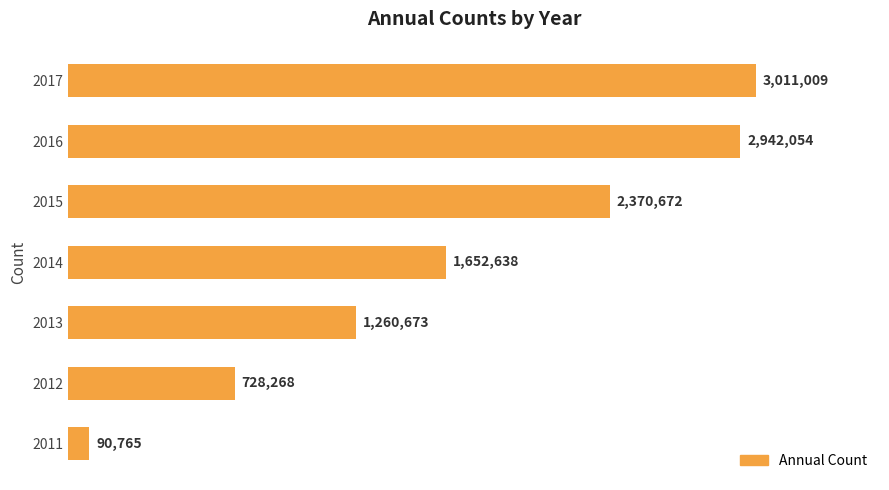

Are the bars horizontal?

Yes